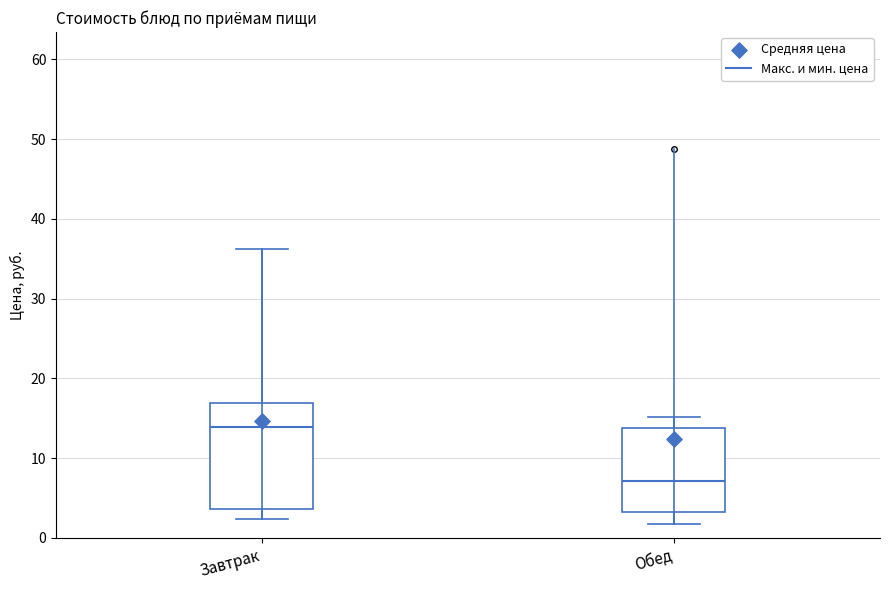

Where does the upper whisker of the box for Завтрак end on the y-axis? The values are not printed on the chart, so give them approximately, as read against the axis.

36